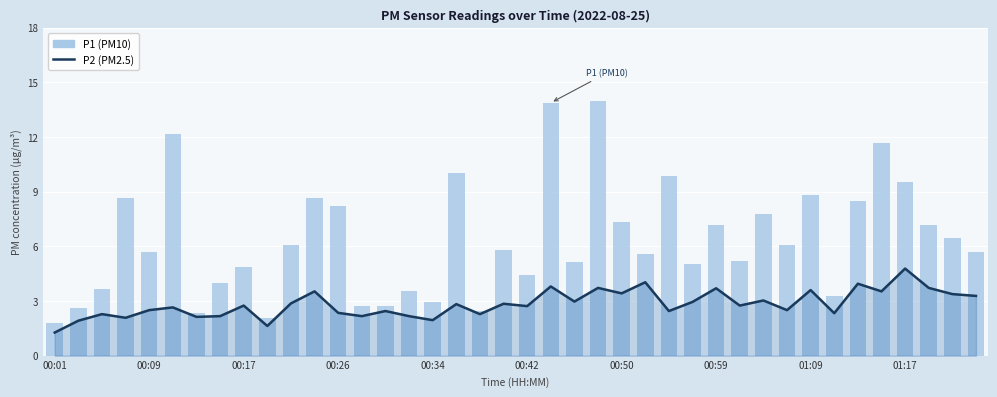

What is the maximum value for P2?

4.8